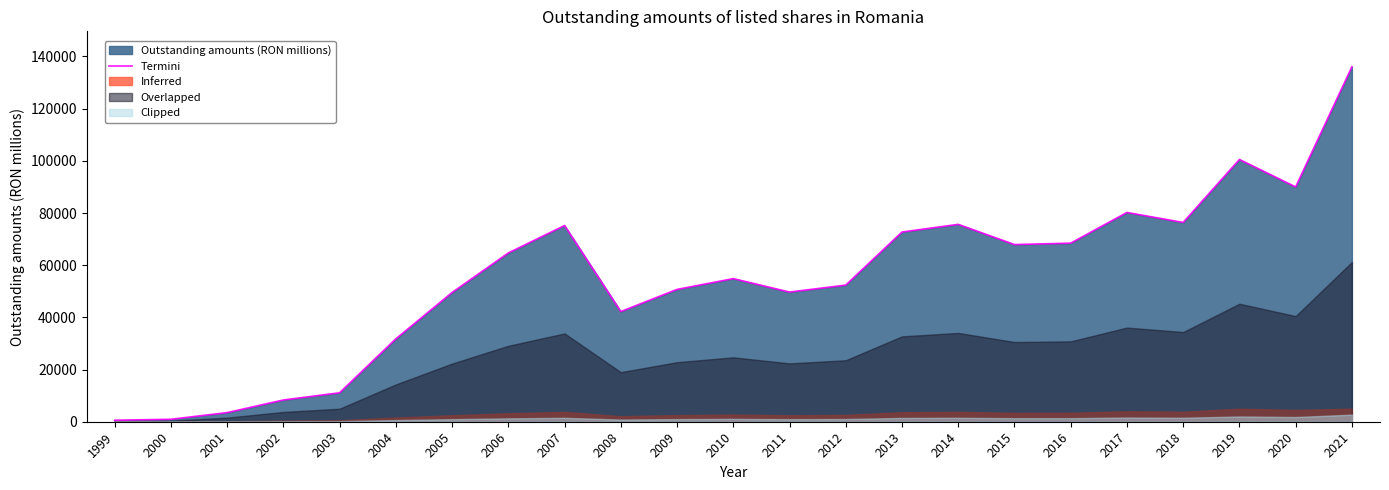

True or false: the data shows 72719.7 at 2013.

True